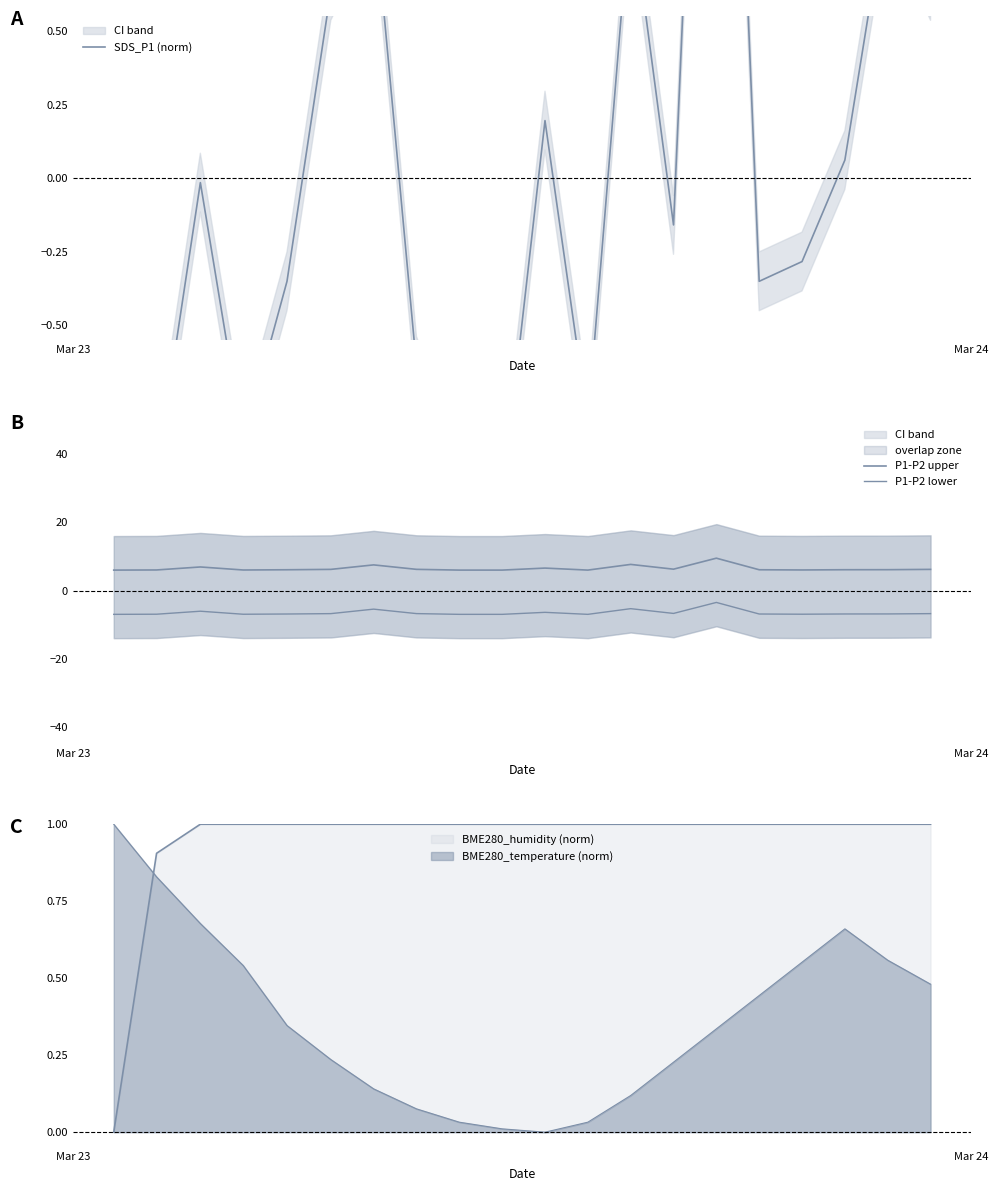

How many data points in SDS_P1 (norm) are less than 0?

12